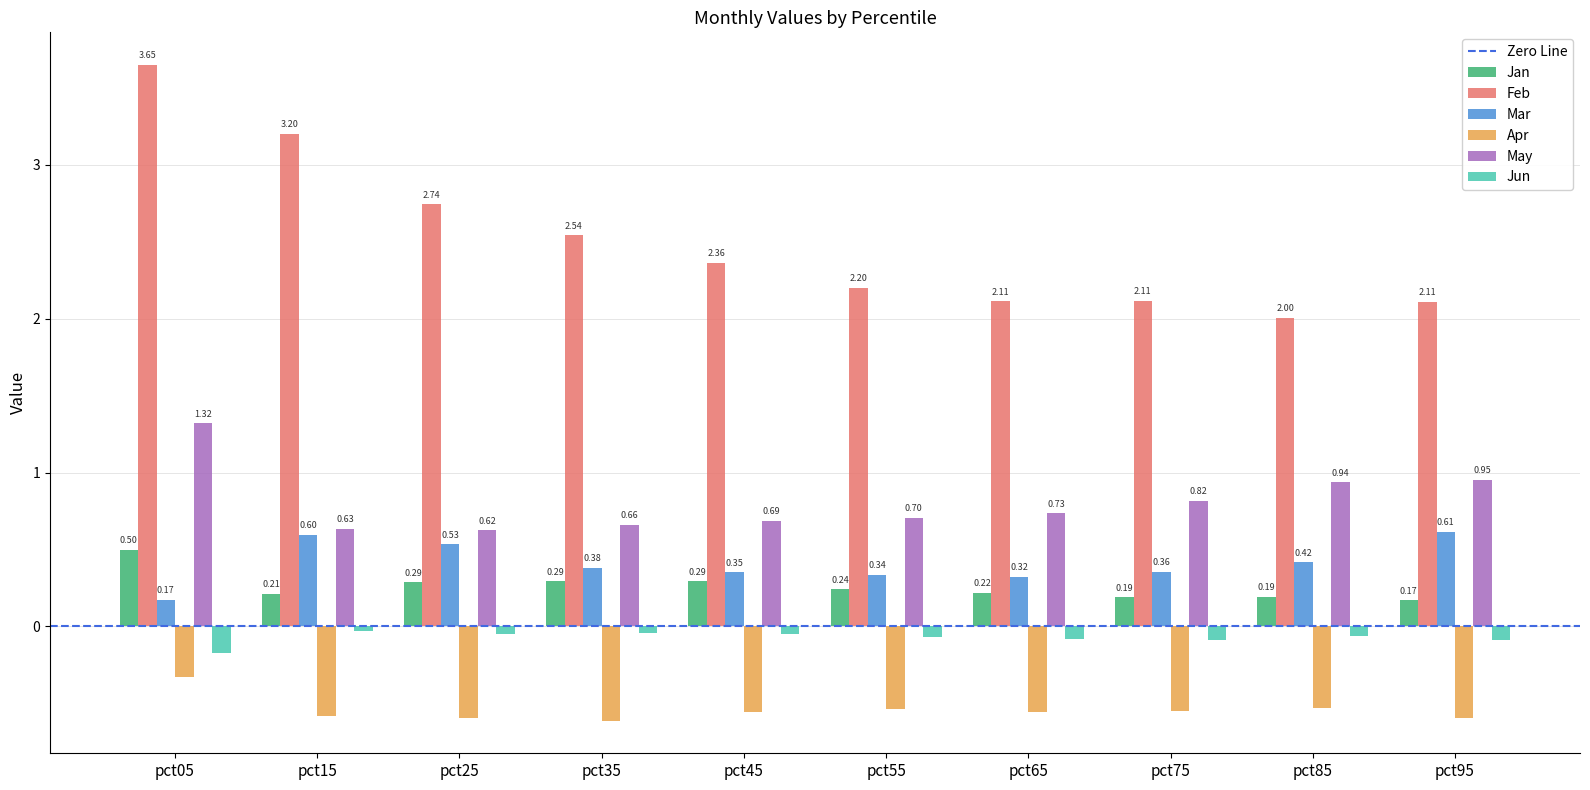

Rank the series at pct45 from highest to lowest value.

Feb, May, Mar, Jan, Jun, Apr